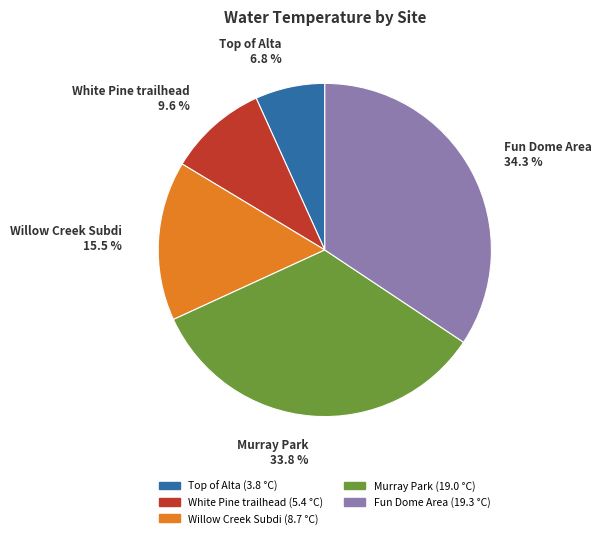

Which slice is the smallest?

Top of Alta